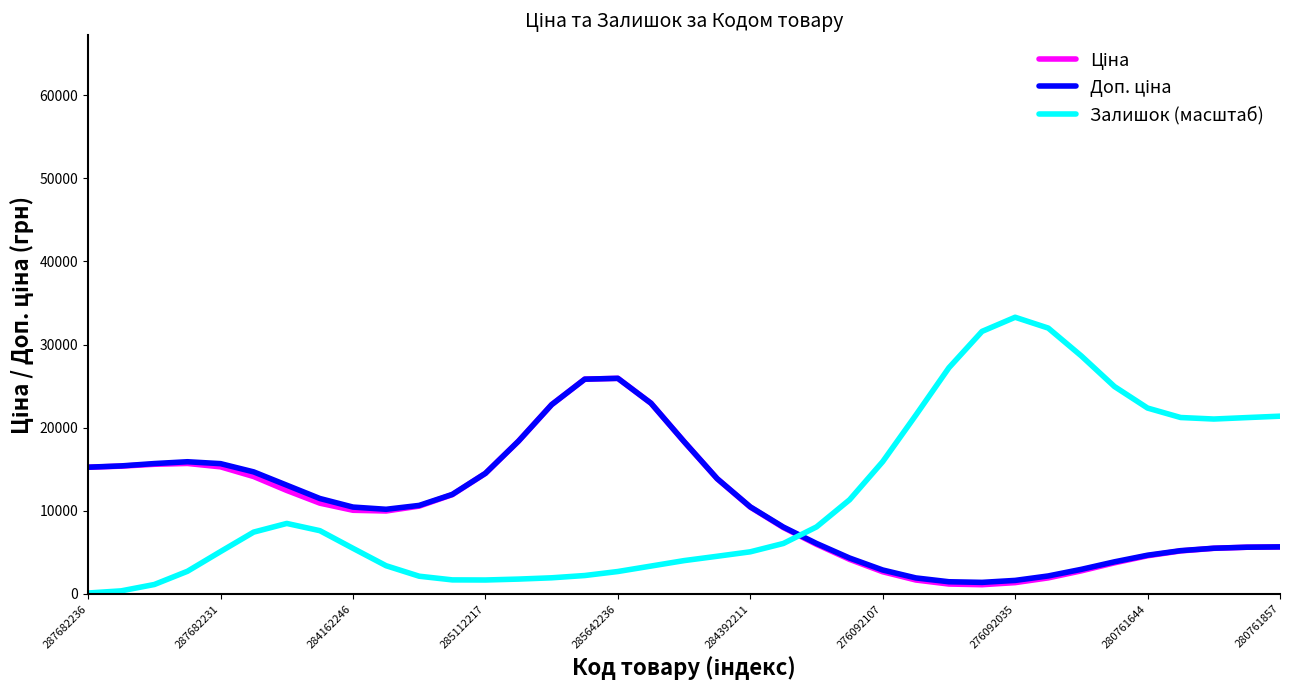

What is the maximum value shown in the chart?

33281.2